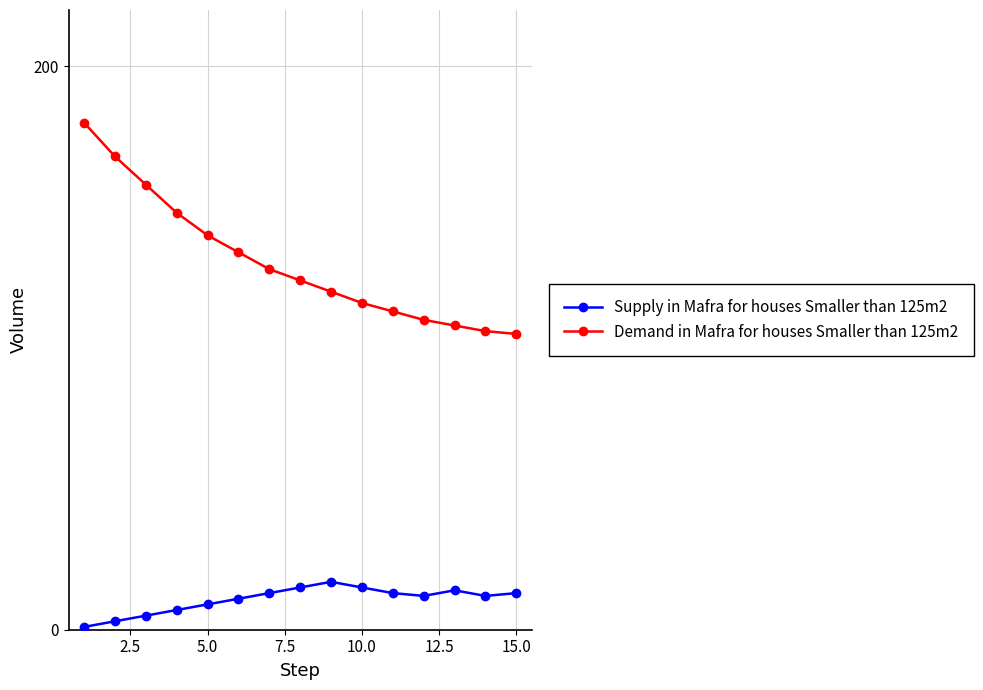

What is the difference between the maximum and minimum values in the Demand in Mafra for houses Smaller than 125m2 series?

75